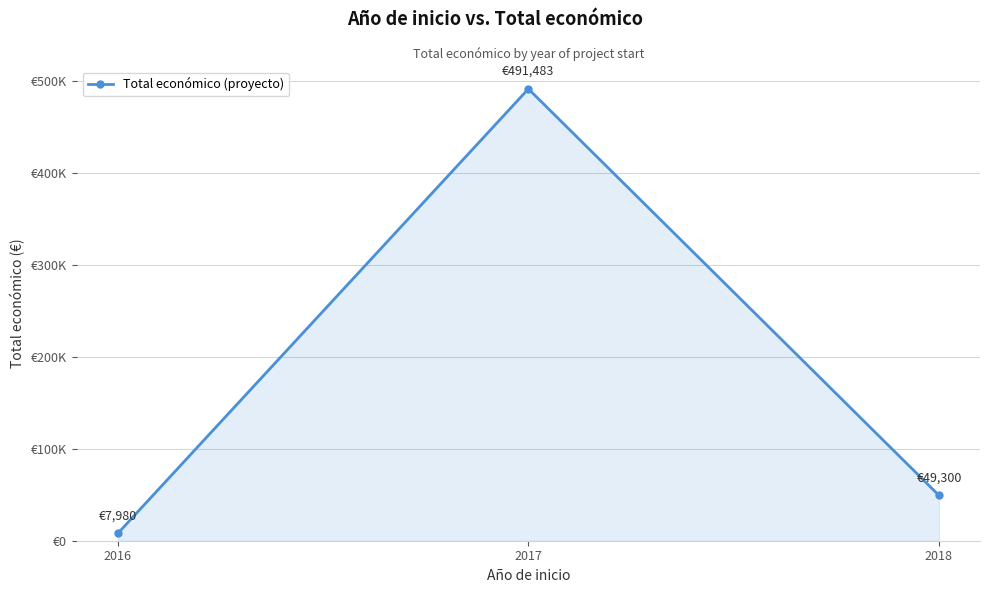

What is the sum of all values?

548763